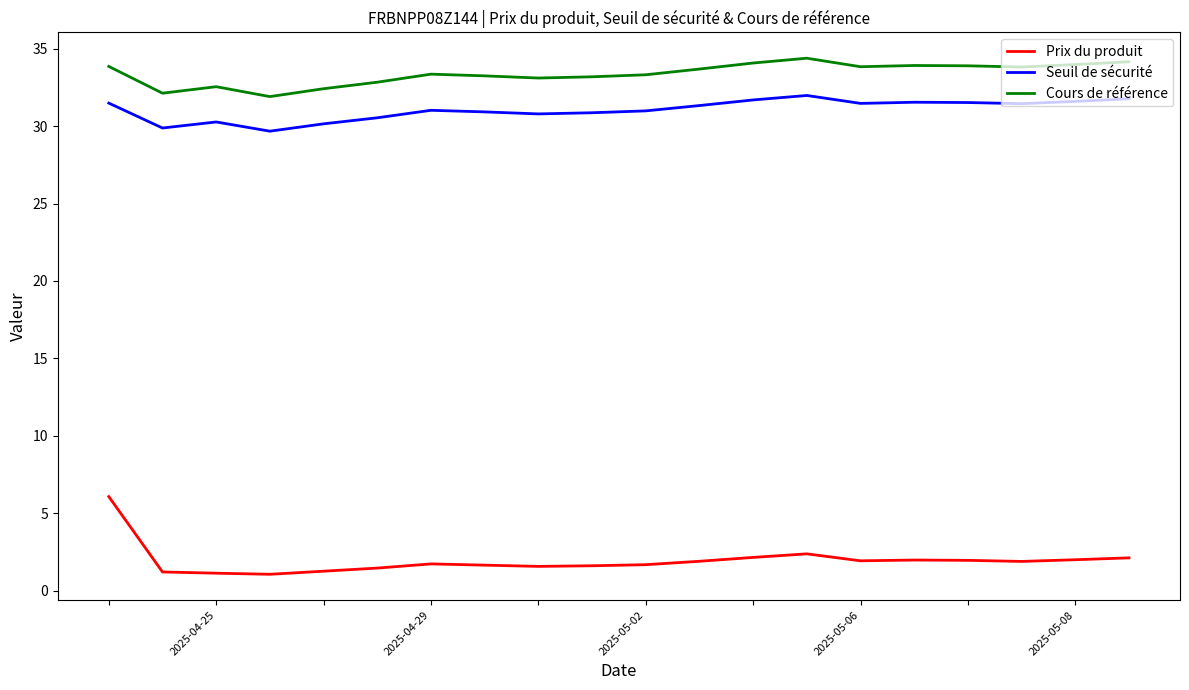

What are all the series names shown in the legend?

Prix du produit, Seuil de sécurité, Cours de référence